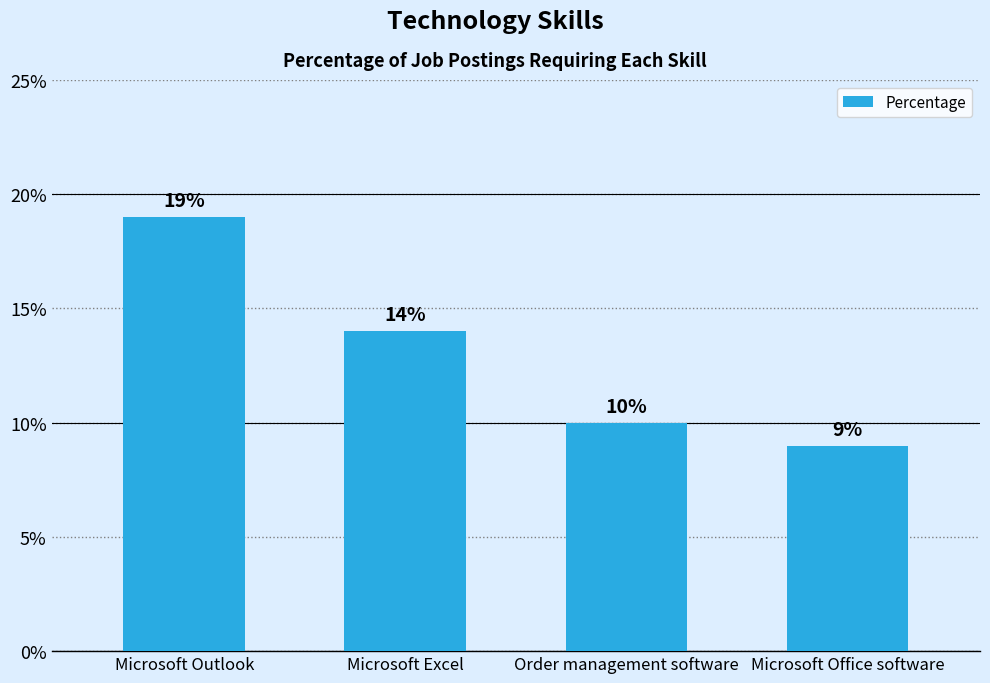

What is the difference between the second highest and second lowest values?

4